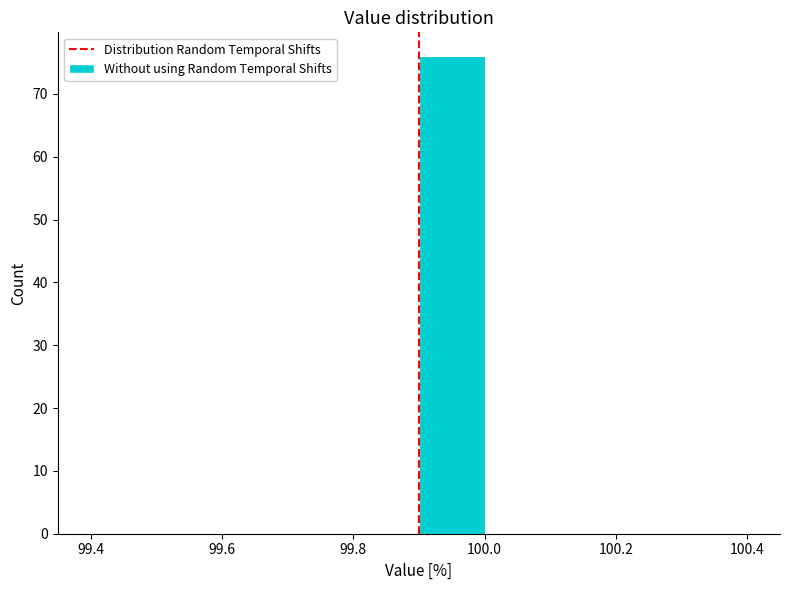

Reading left to right, list every bar in this chart as the range it spans on the x-axis followed by its height. The values are not printed on the chart, so give them approximately, as read against the axis.

99.4 to 99.5: 0
99.5 to 99.6: 0
99.6 to 99.7: 0
99.7 to 99.8: 0
99.8 to 99.9: 0
99.9 to 100.0: 76
100.0 to 100.1: 0
100.1 to 100.2: 0
100.2 to 100.3: 0
100.3 to 100.4: 0